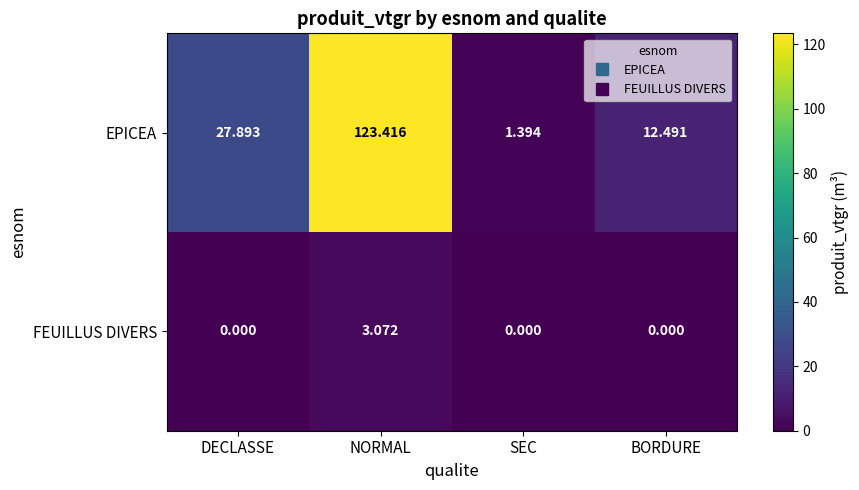

Which category has the highest value in the FEUILLUS DIVERS series?

NORMAL